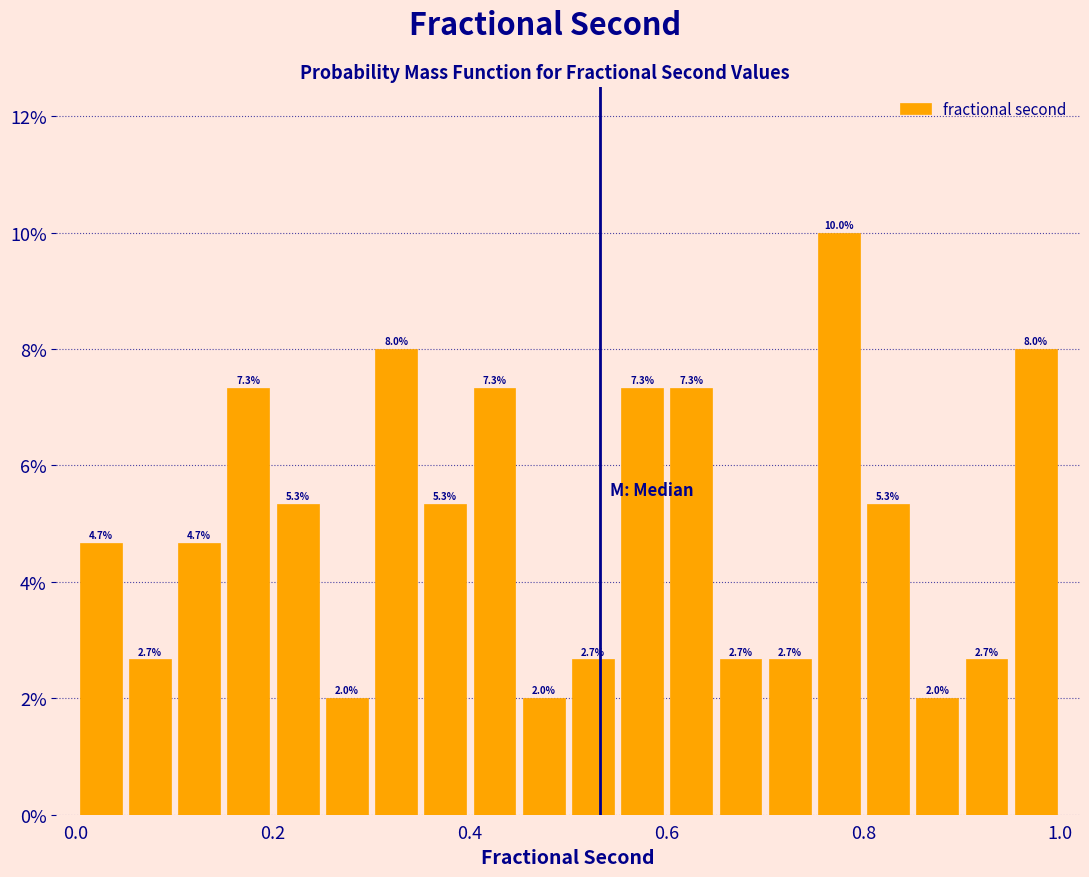

Read against the x-axis, roughly where is the centre of the tallest bar?

0.78